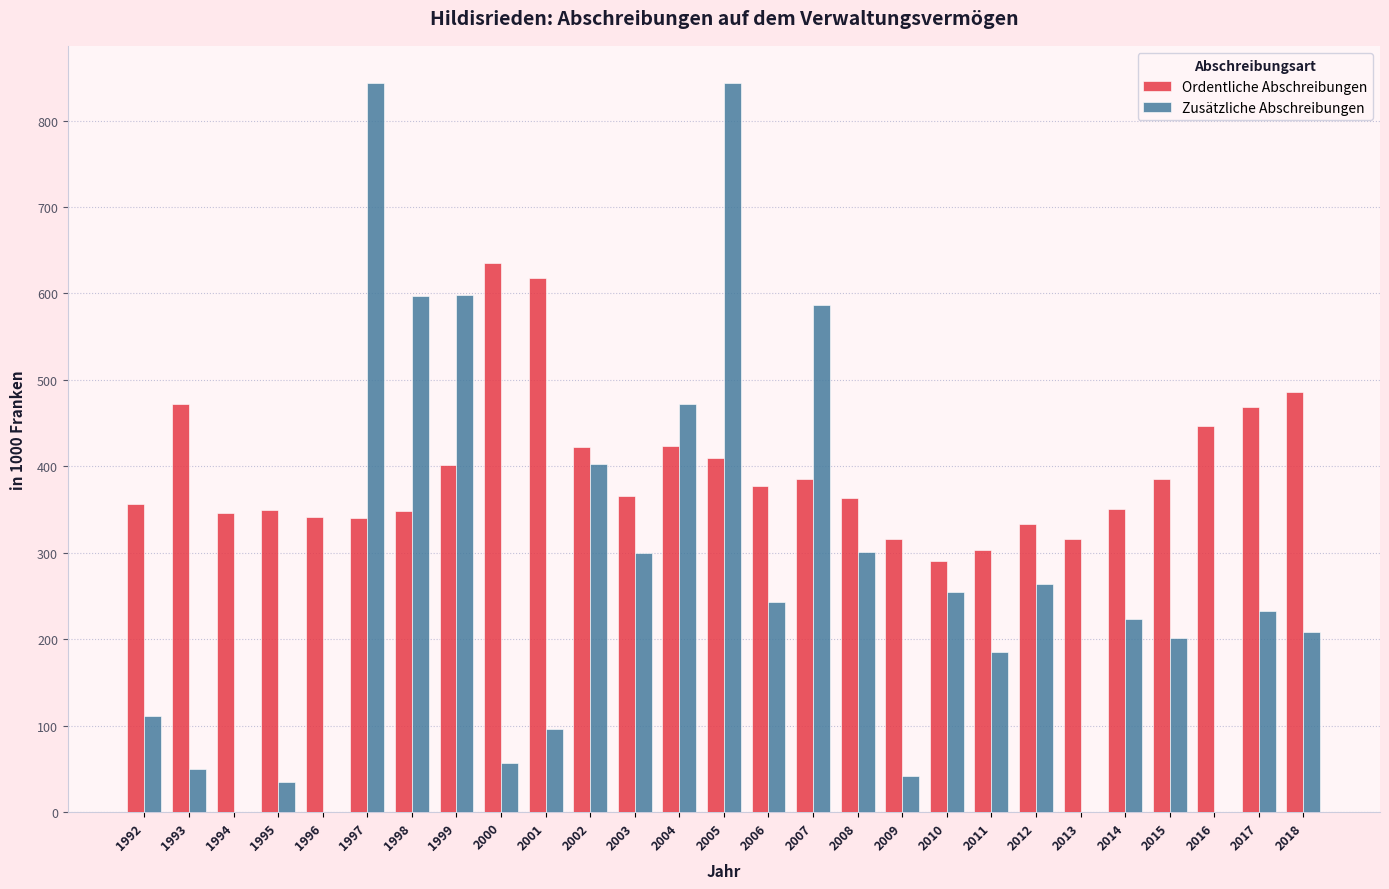

What is the sum of all Zusätzliche Abschreibungen values?

7149.5